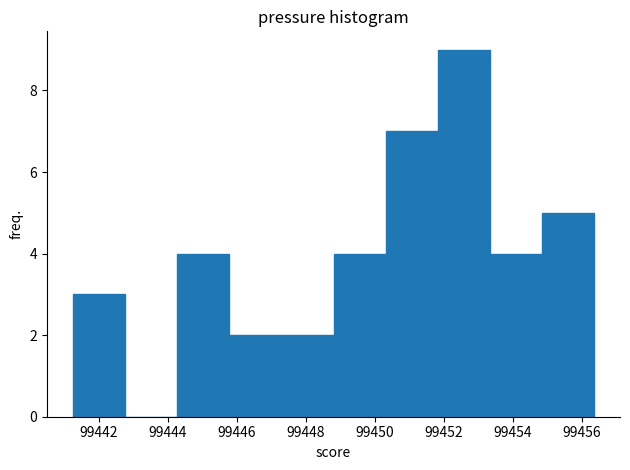

Reading left to right, transcribe this chart: for each bar, give the range it covers on the x-axis and its height. Neither the bar edges nor the heights are printed on the chart, so give them approximately, as read against the axes.

99441.2 to 99442.8: 3
99442.8 to 99444.2: 0
99444.2 to 99445.8: 4
99445.8 to 99447.2: 2
99447.2 to 99448.8: 2
99448.8 to 99450.4: 4
99450.4 to 99451.8: 7
99451.8 to 99453.4: 9
99453.4 to 99454.8: 4
99454.8 to 99456.4: 5